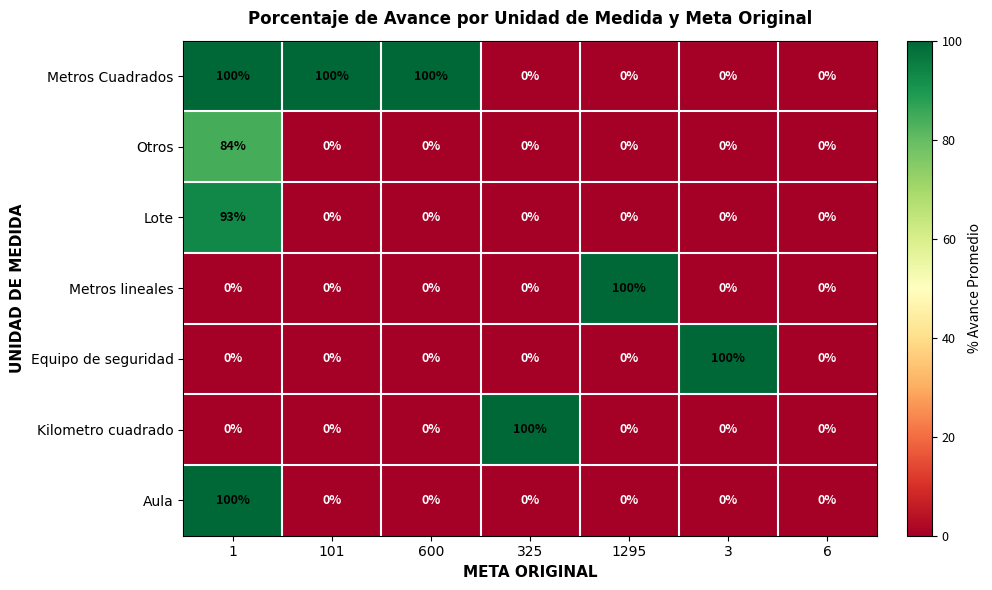

Which series changed the most between 101 and 6?

Metros Cuadrados